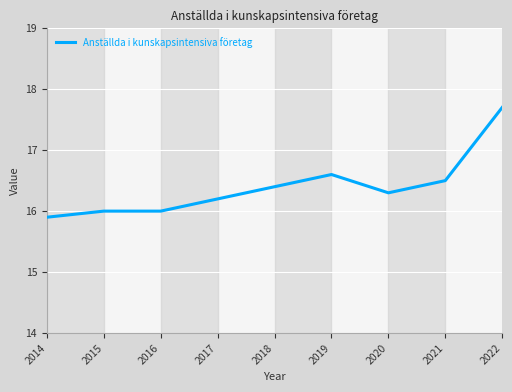

The value at 2017 is 22.6. True or false?

False